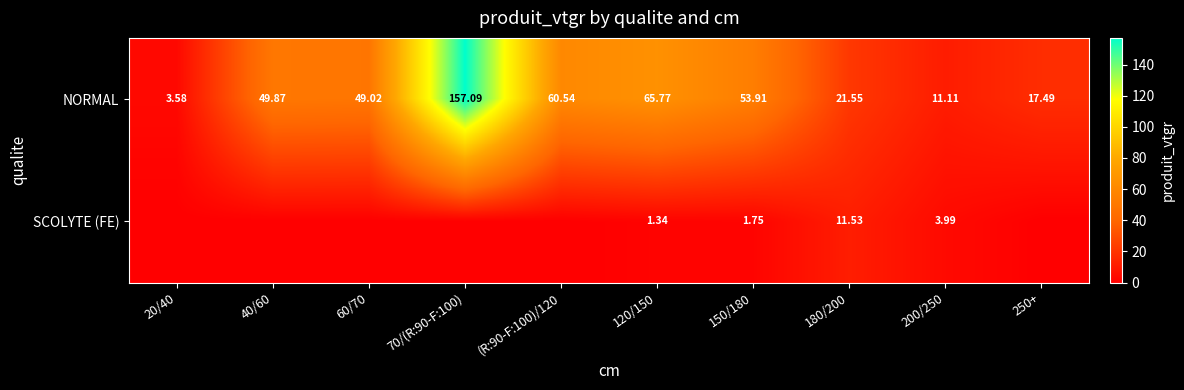

How many data points does each series have?

10